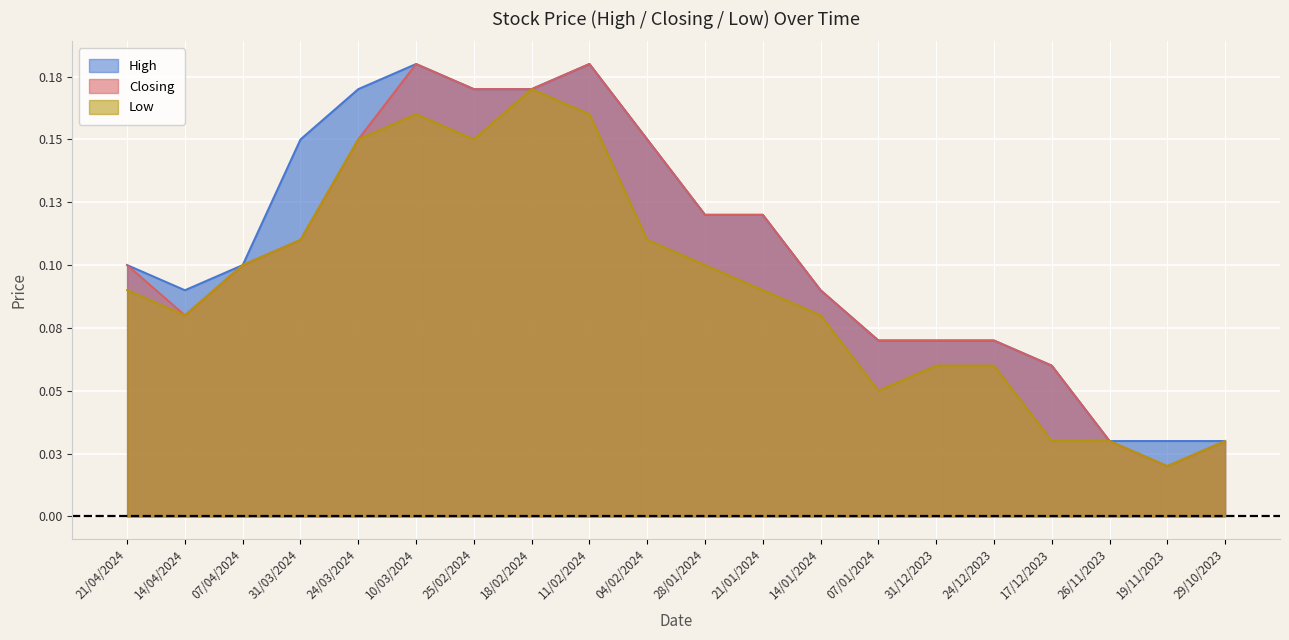

Where is the first local minimum for High?

14/04/2024